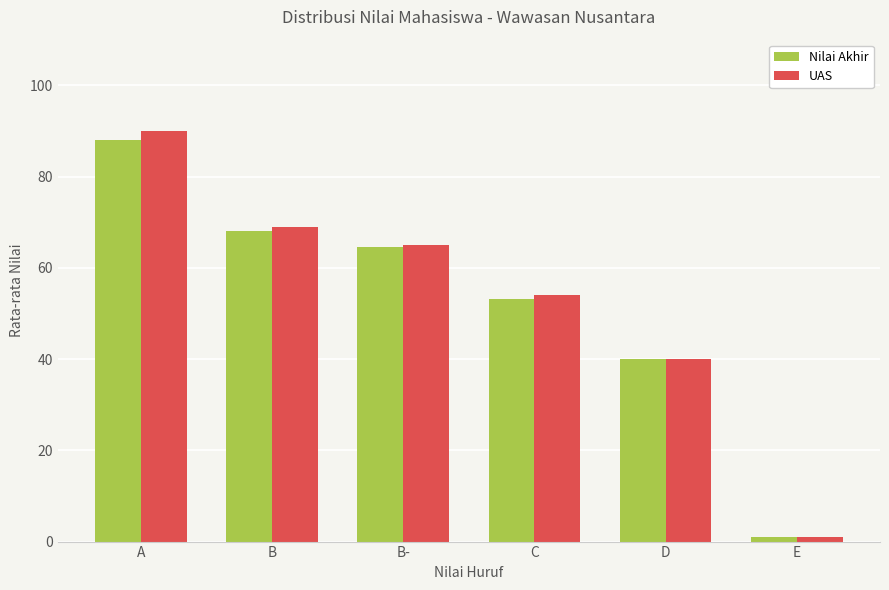

At how many categories does at least one series exceed 22?

5